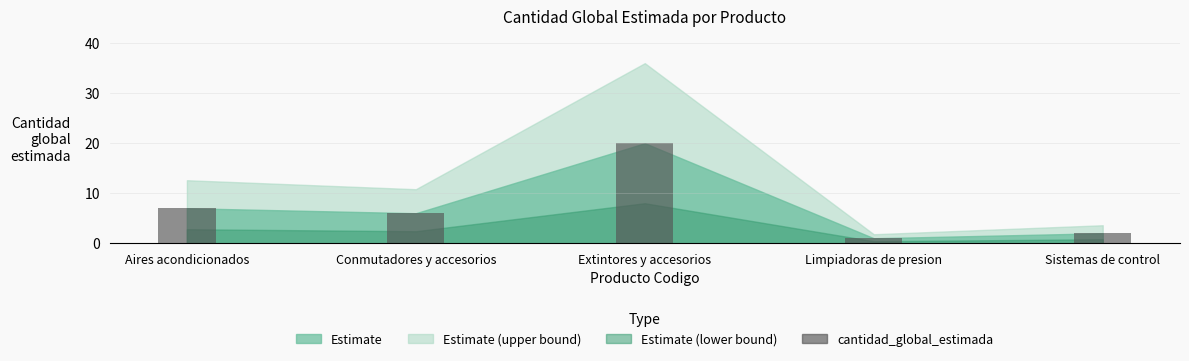

Where is the data nearest to the value 10?

Aires acondicionados